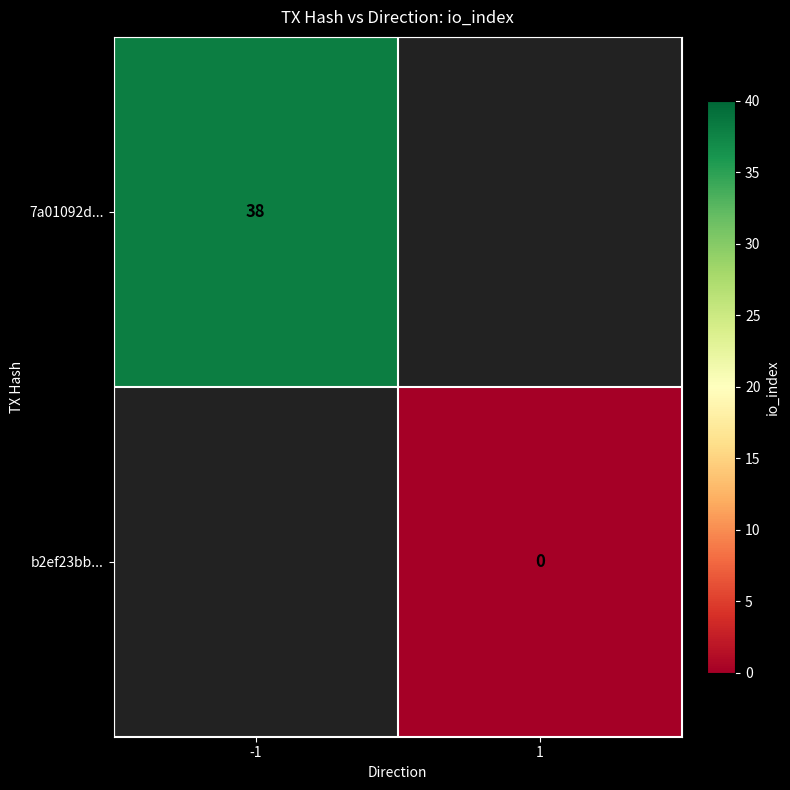

Is it true that 7a01092d... equals 15 at -1?

False